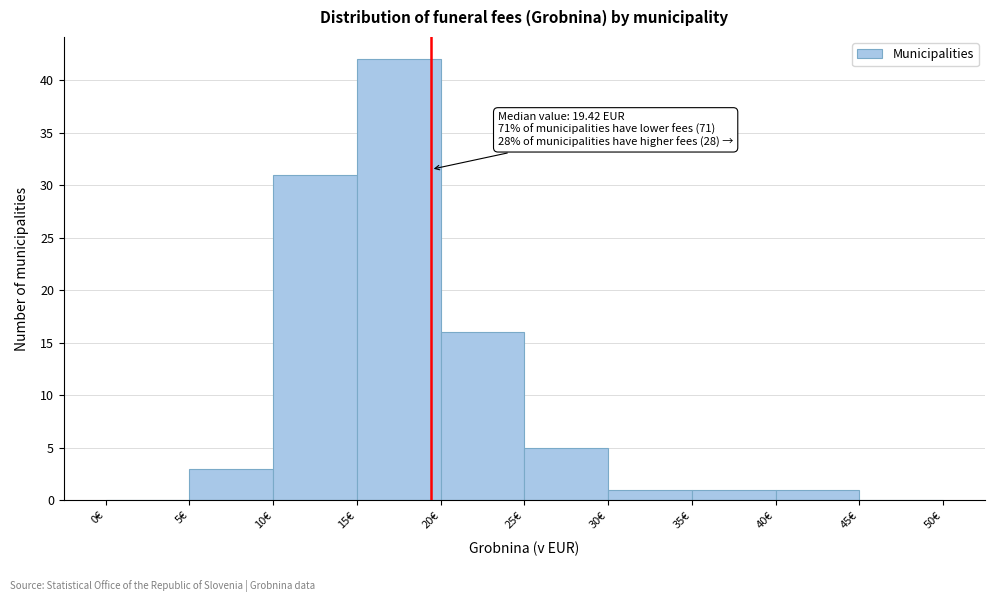

Which range on the x-axis has the tallest bar?

15 to 20